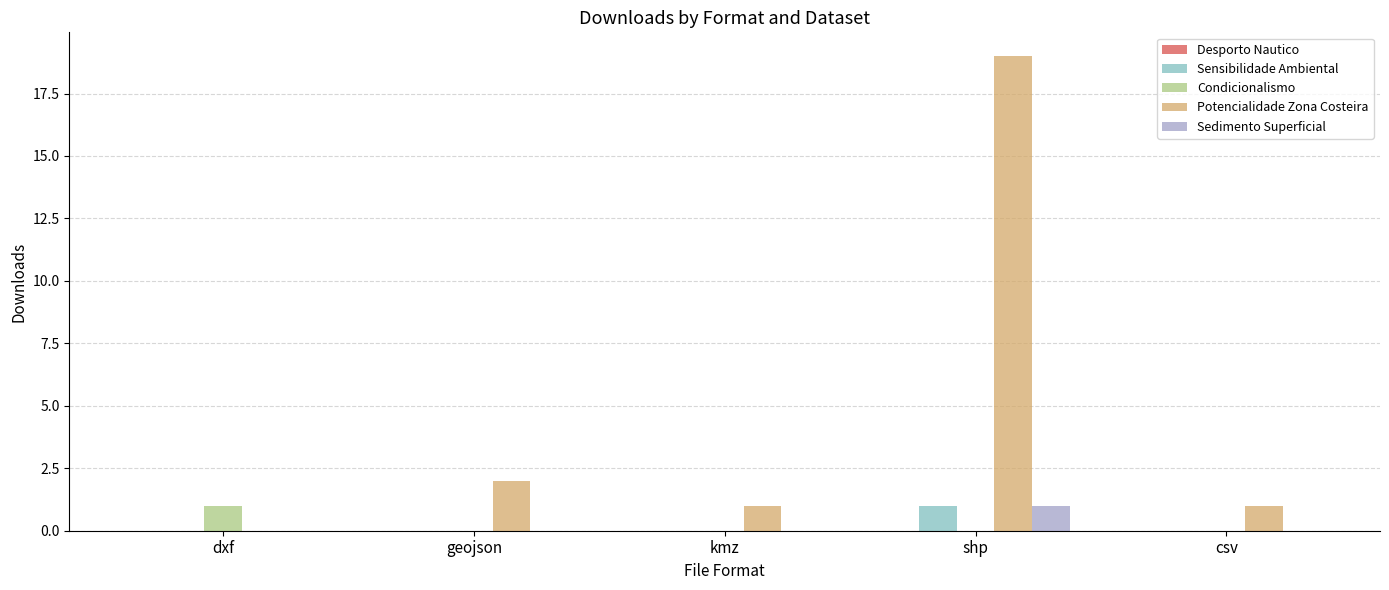

Is it true that Sedimento Superficial equals -1 at dxf?

False